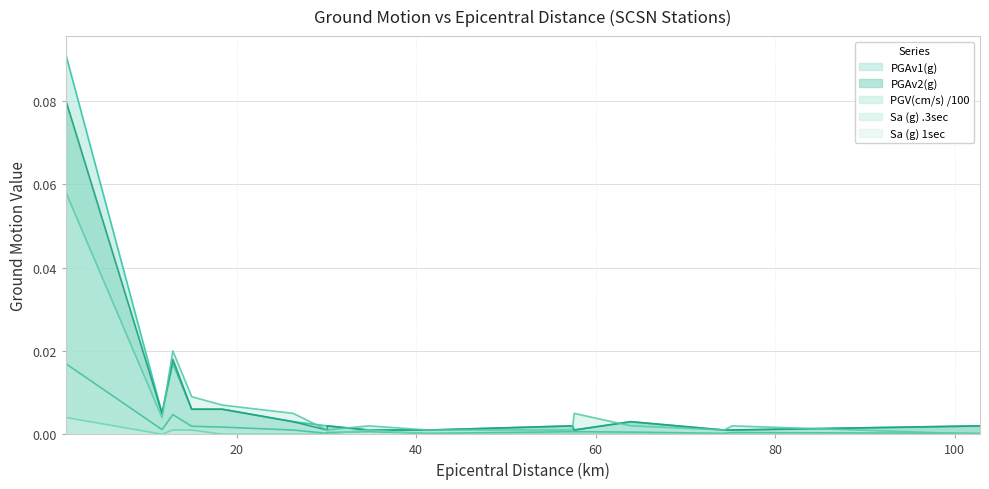

The value of PGV(cm/s) at 102.8 is 0.0. True or false?

False